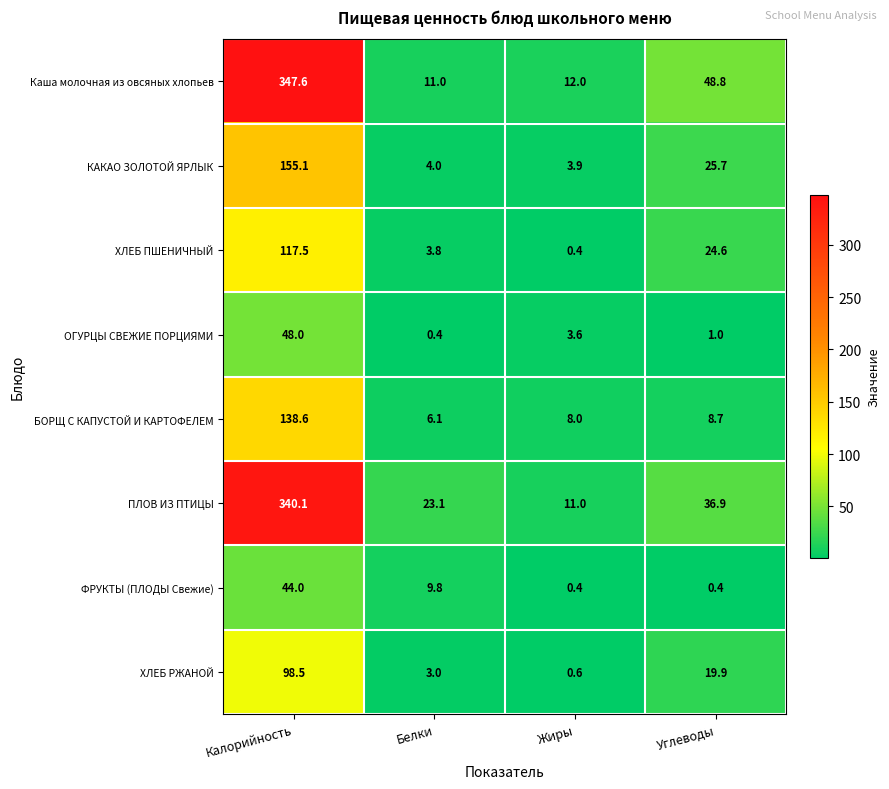

The ПЛОВ ИЗ ПТИЦЫ series shows 18.0 at Жиры. True or false?

False